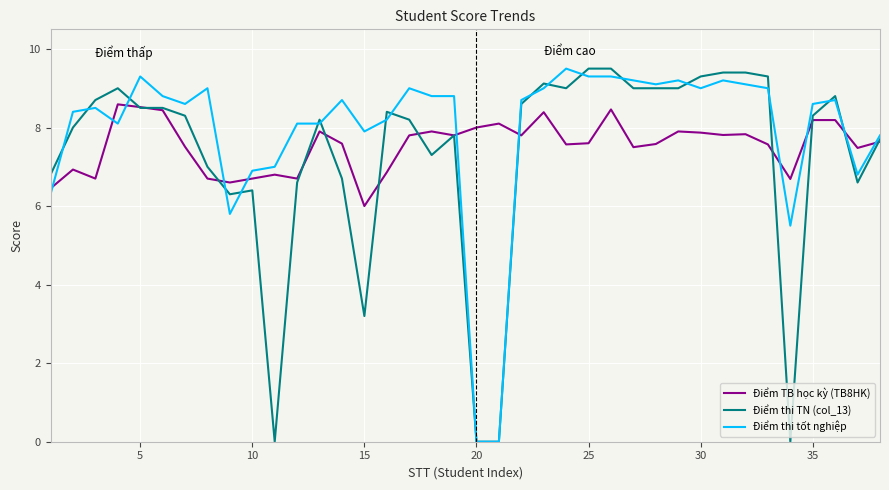

Is this an area chart (filled region under the line)?

No